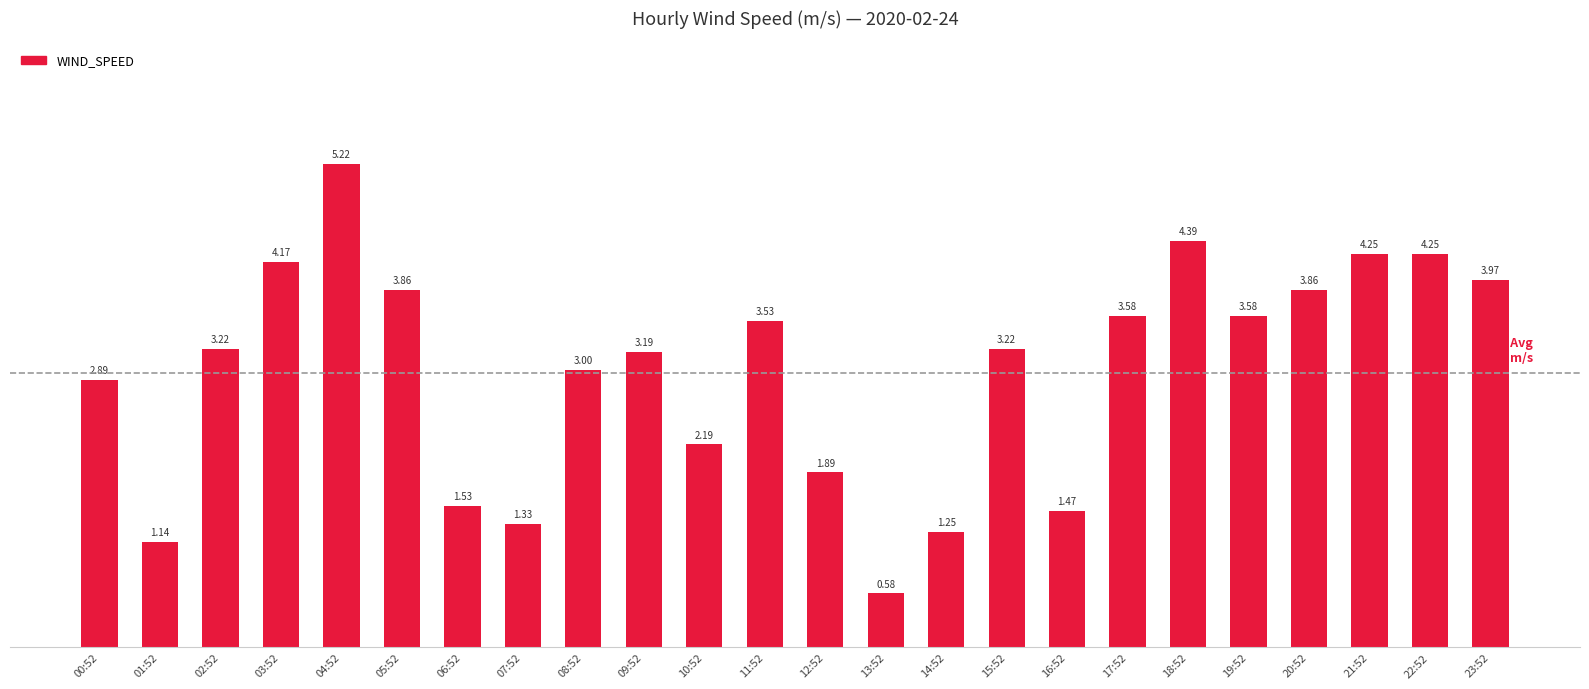

Are the bars grouped side by side (vs. stacked)?

No